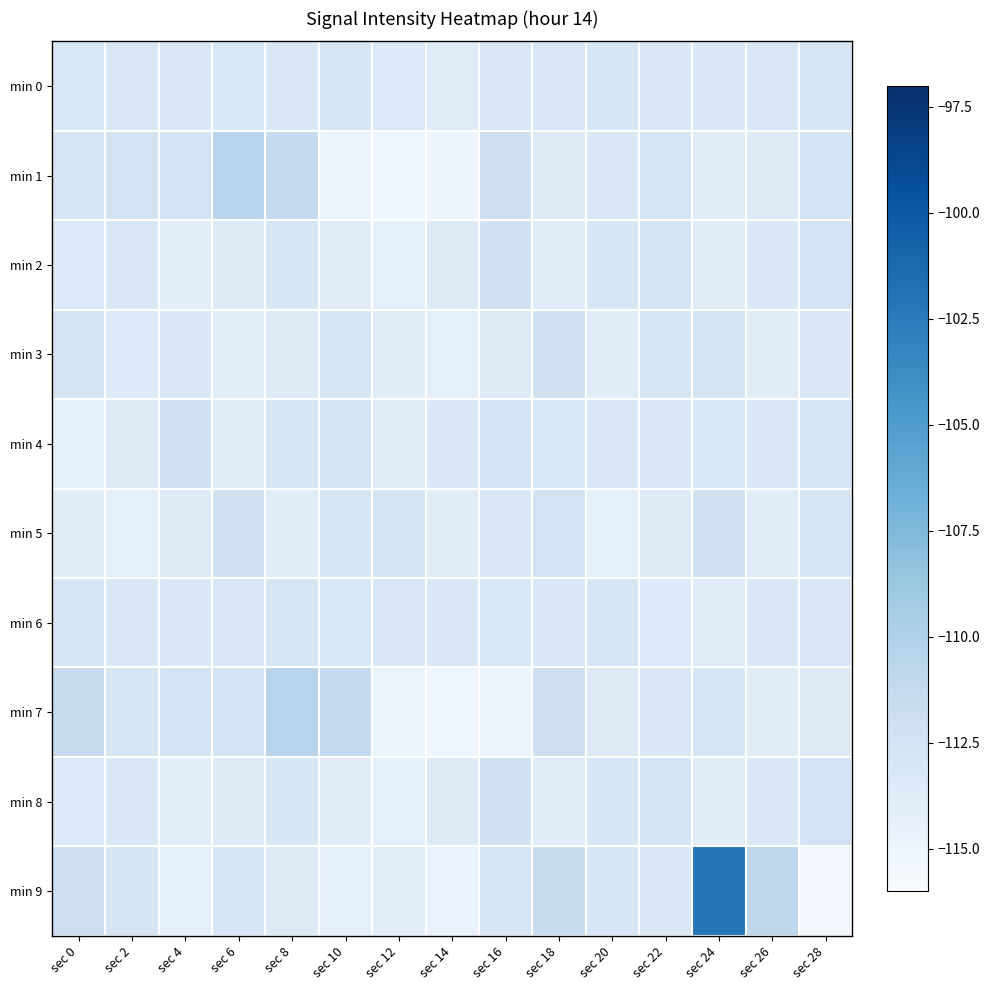

At which category is the sum across all series the highest?

sec 24